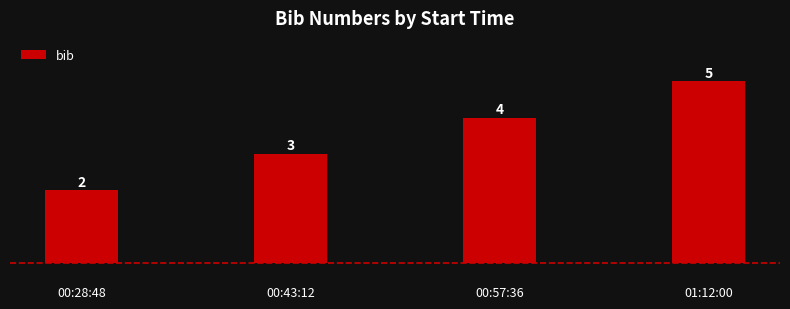

Reading left to right, list all the values displayed in this chart.

00:28:48=2	00:43:12=3	00:57:36=4	01:12:00=5